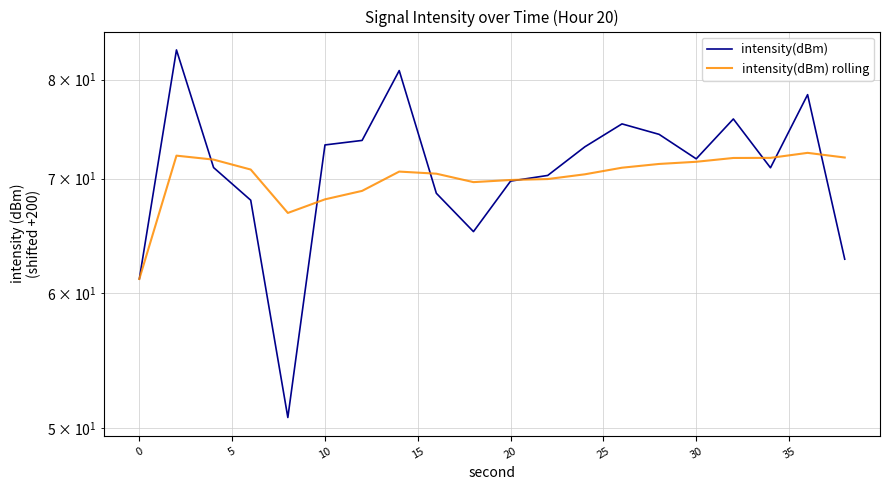

In intensity(dBm), how many points are lower than both neighbors (excluding endpoints)?

4